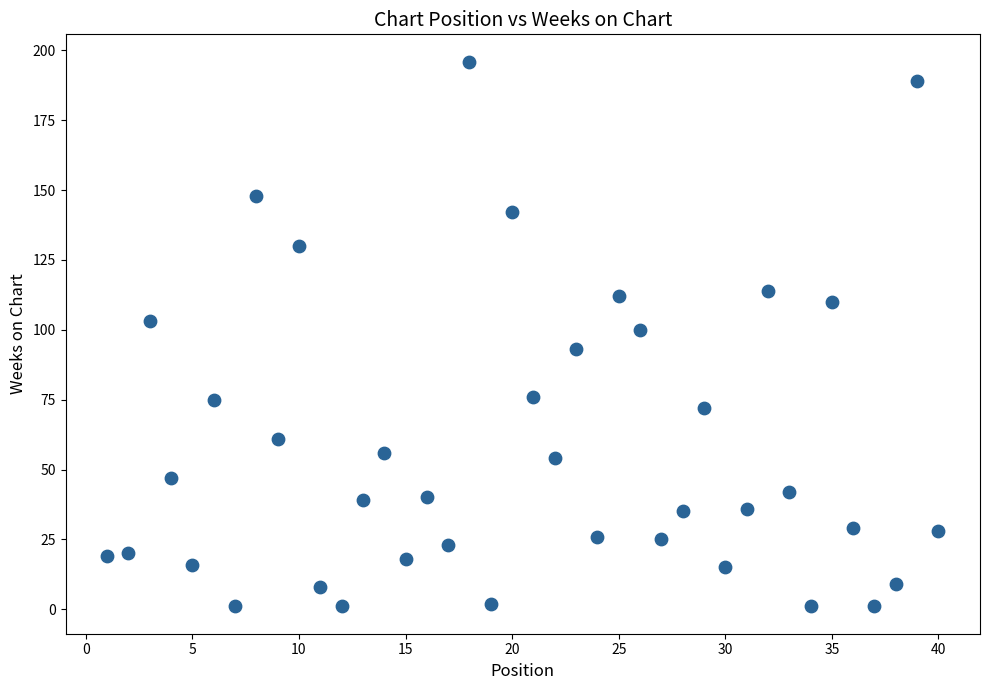

What is the range of X values (max minus min)?

39